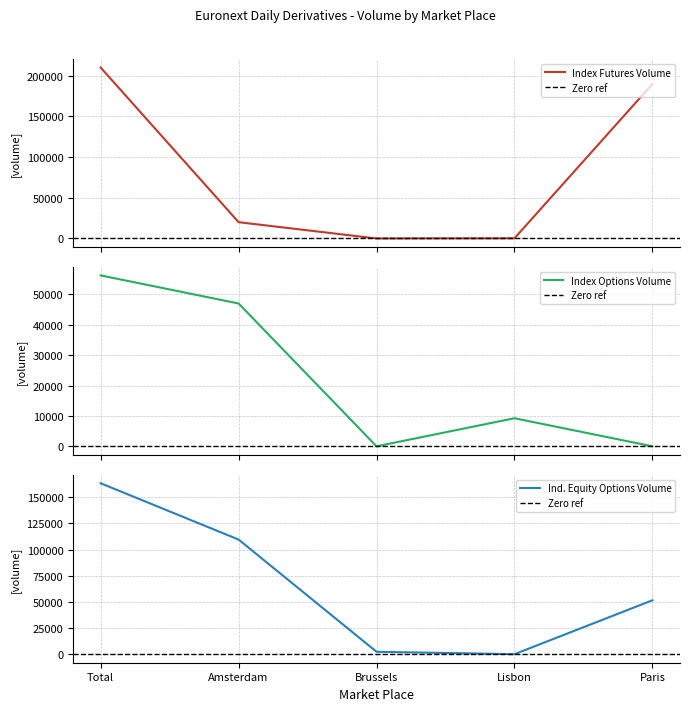

Count the number of categories in the chart.

5